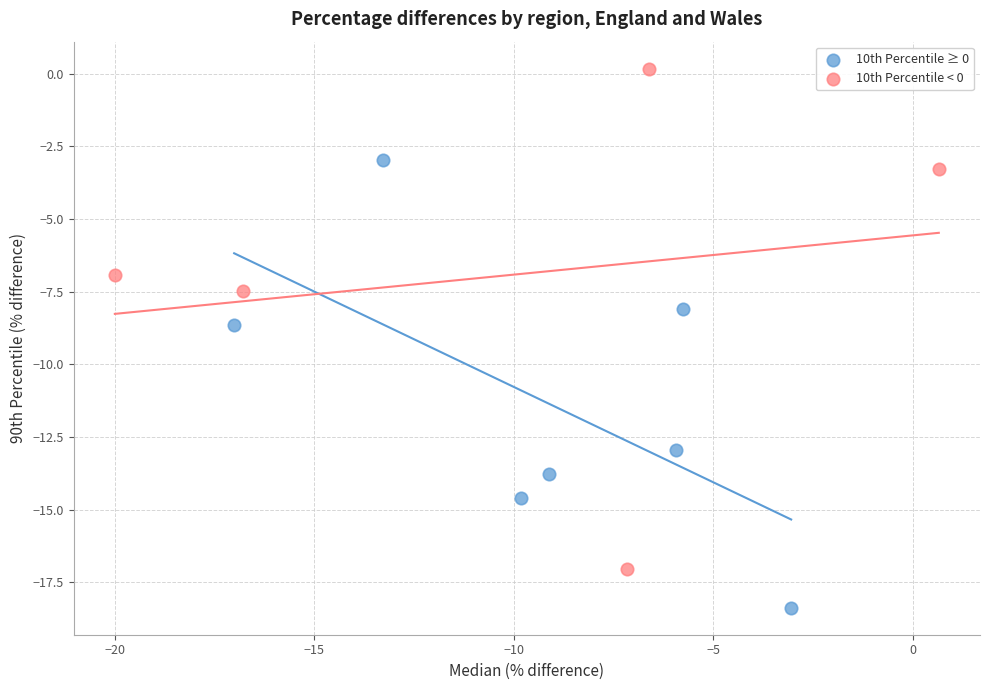

What are all the series names shown in the legend?

10th Percentile ≥ 0, 10th Percentile < 0